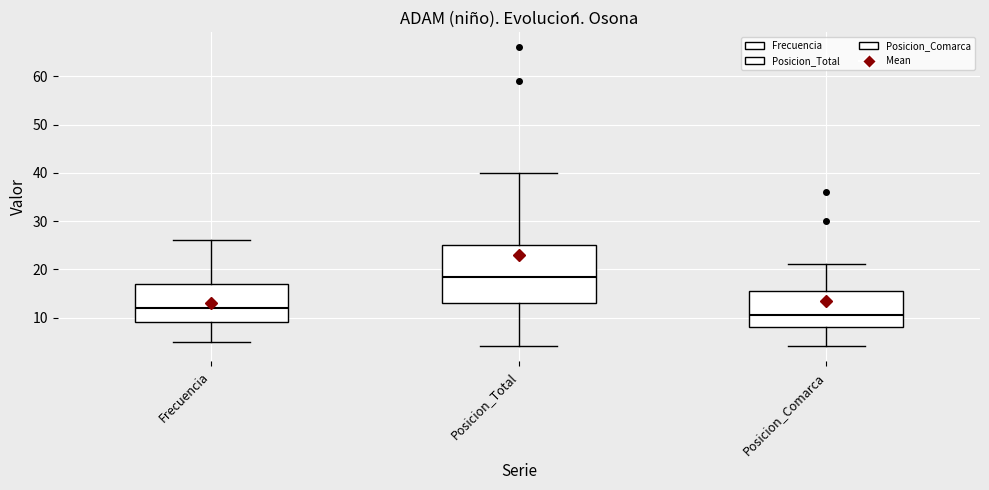

Reading left to right, read every box against the y-axis: the position of its median line, the range the box covers, and the ends of its whiskers. The values are not printed on the chart, so give them approximately, as read against the axis.

Frecuencia: median 12, box 9 to 17, whiskers 5 to 26
Posicion_Total: median 19, box 13 to 25, whiskers 4 to 40
Posicion_Comarca: median 11, box 8 to 16, whiskers 4 to 21